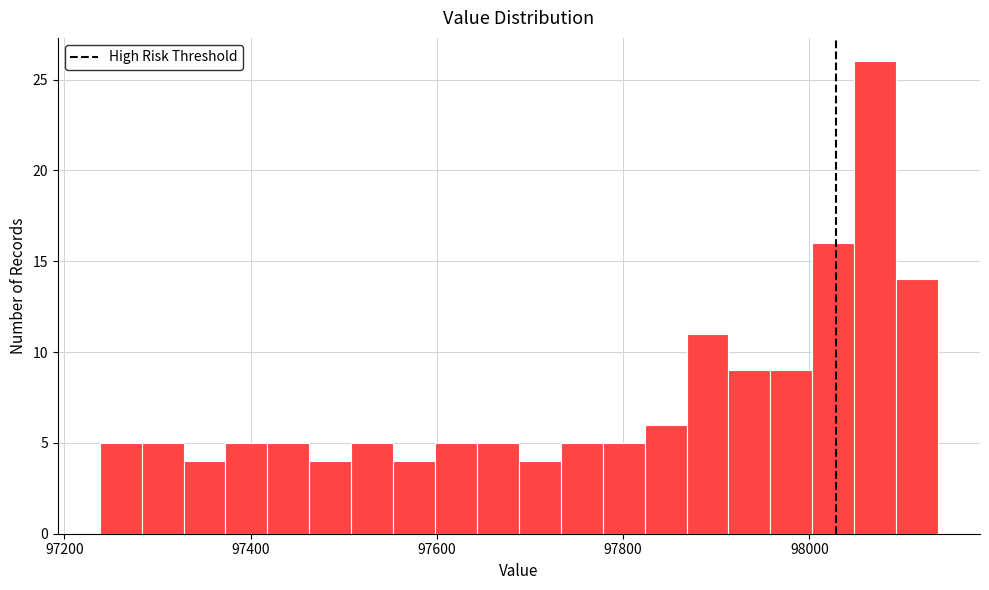

Read against the x-axis, roughly where is the centre of the tallest bar?

98080